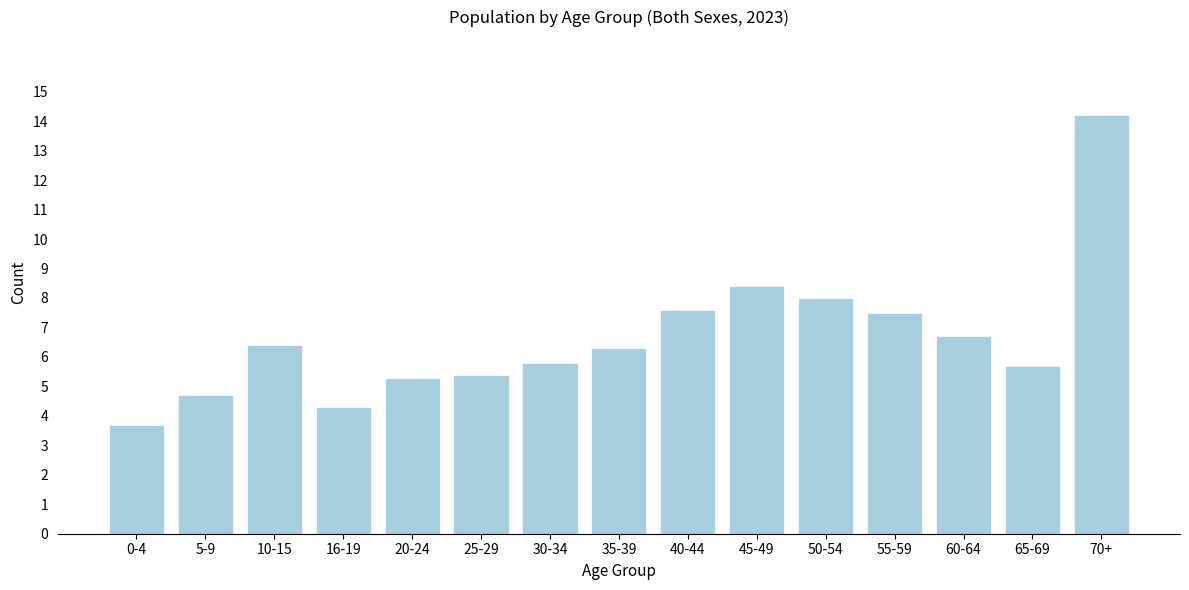

Reading right to left, what are all the values shown in this chart?

70+=14.2	65-69=5.7	60-64=6.7	55-59=7.5	50-54=8.0	45-49=8.4	40-44=7.6	35-39=6.3	30-34=5.8	25-29=5.4	20-24=5.3	16-19=4.3	10-15=6.4	5-9=4.7	0-4=3.7